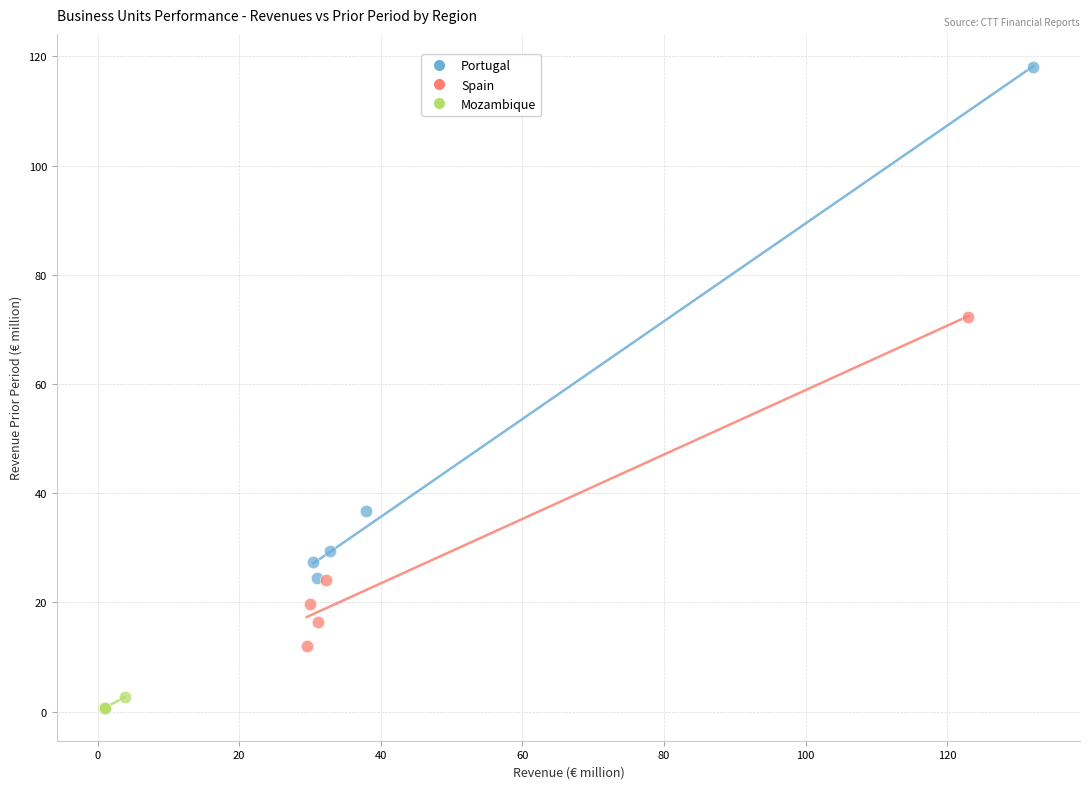

Which series reaches the minimum Y coordinate?

Mozambique